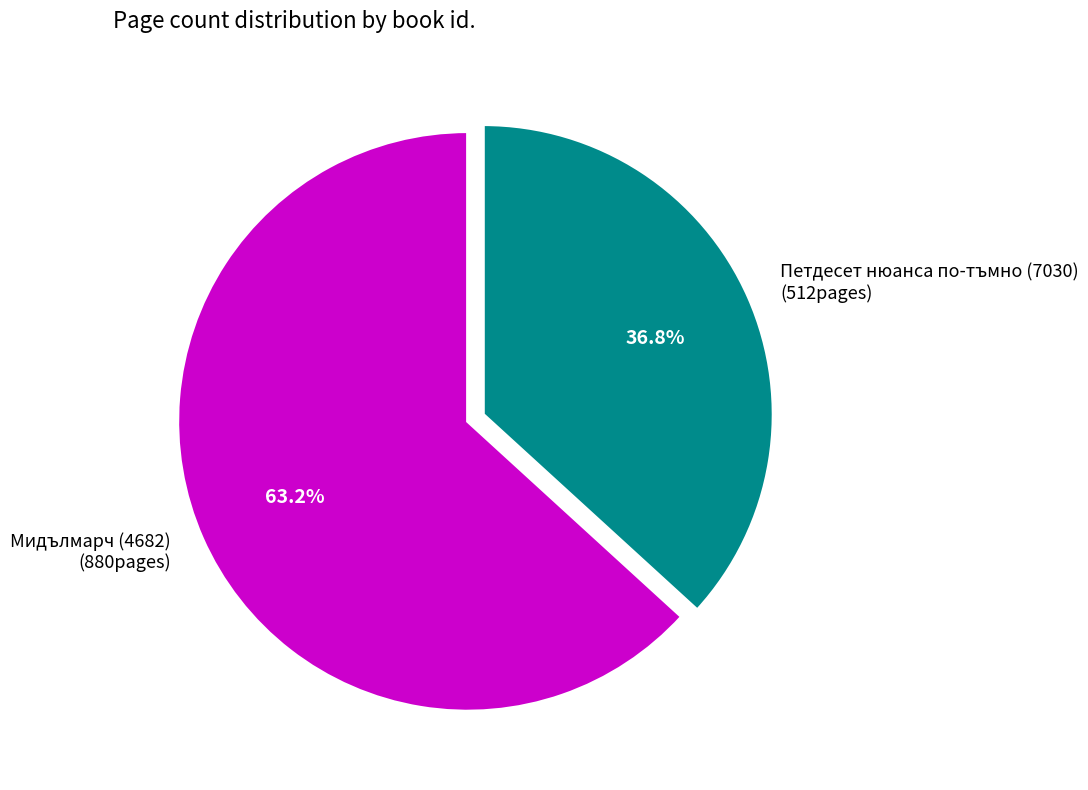

Between Петдесет нюанса по-тъмно (7030) and Мидълмарч (4682), which is larger?

Мидълмарч (4682)